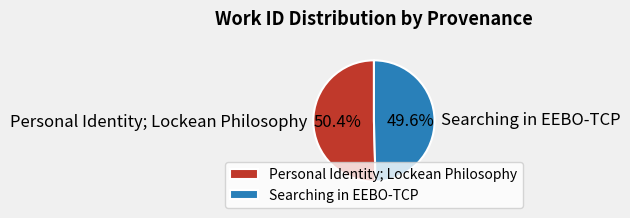

How many slices are in this pie chart?

2